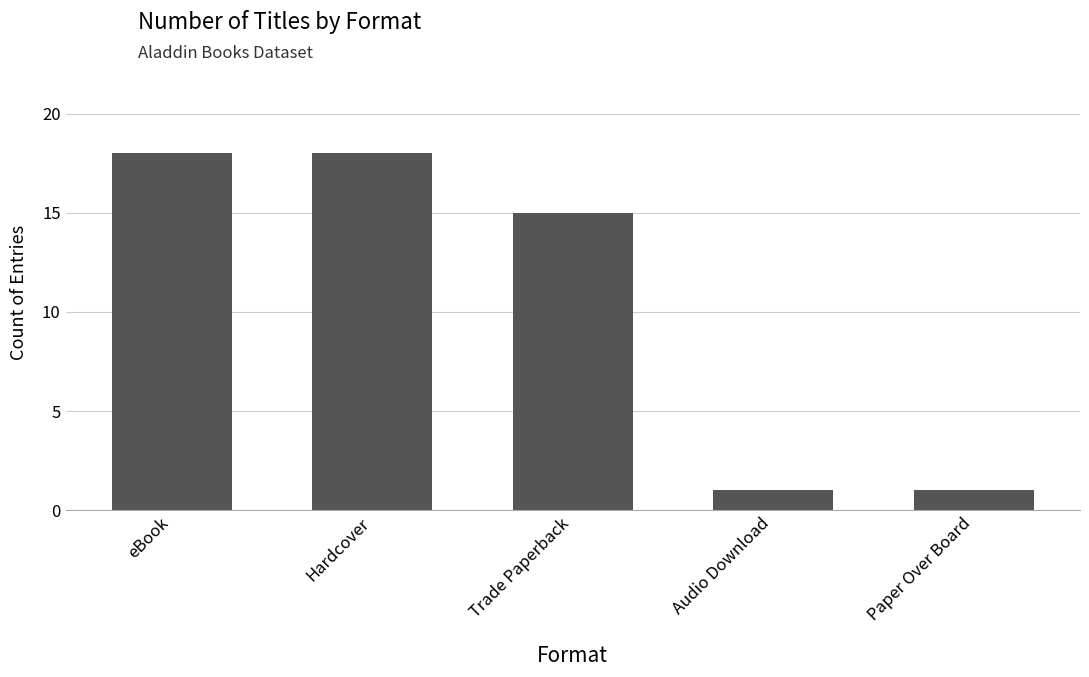

Where is the data nearest to the value 9?

Trade Paperback